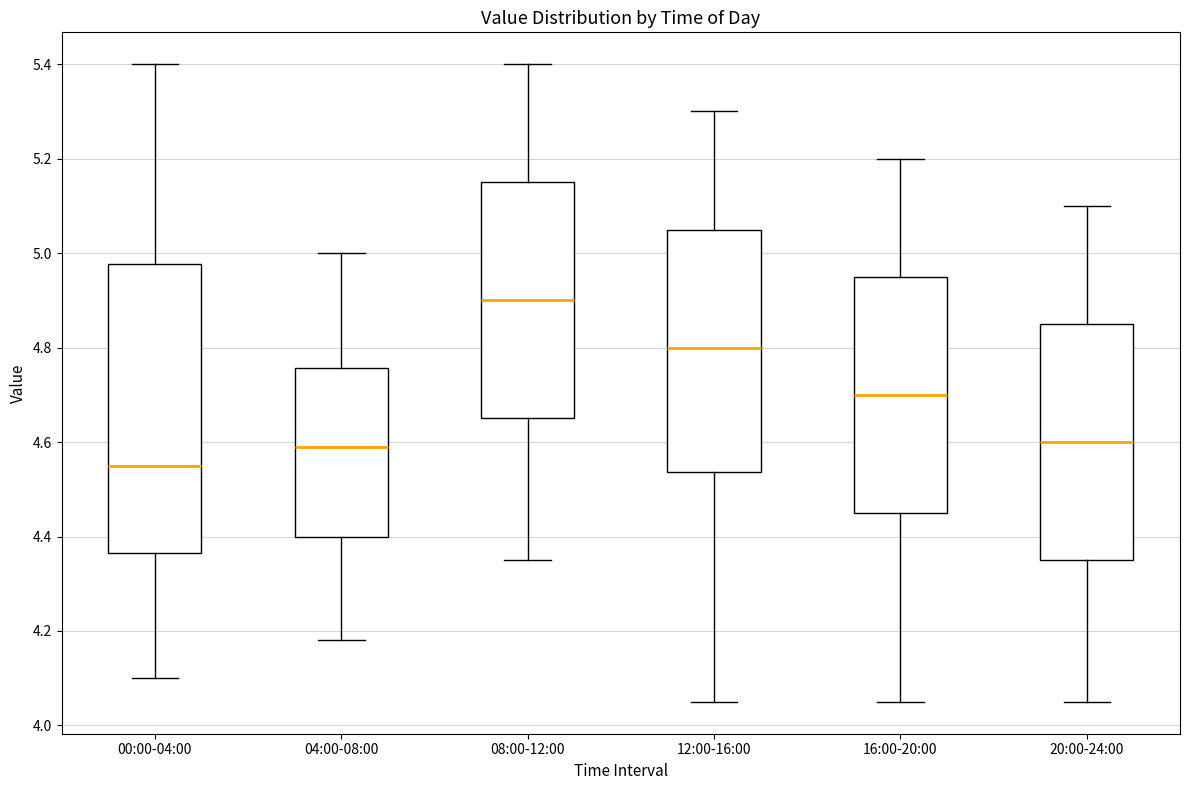

Reading left to right, transcribe this box plot: for each box, give where its median line is, the range the box spans, and where its two whiskers end, as read against the y-axis. The values are not printed on the chart, so give them approximately, as read against the axis.

00:00-04:00: median 4.56, box 4.36 to 4.98, whiskers 4.10 to 5.40
04:00-08:00: median 4.60, box 4.40 to 4.76, whiskers 4.18 to 5.00
08:00-12:00: median 4.90, box 4.66 to 5.16, whiskers 4.36 to 5.40
12:00-16:00: median 4.80, box 4.54 to 5.06, whiskers 4.06 to 5.30
16:00-20:00: median 4.70, box 4.46 to 4.96, whiskers 4.06 to 5.20
20:00-24:00: median 4.60, box 4.36 to 4.86, whiskers 4.06 to 5.10